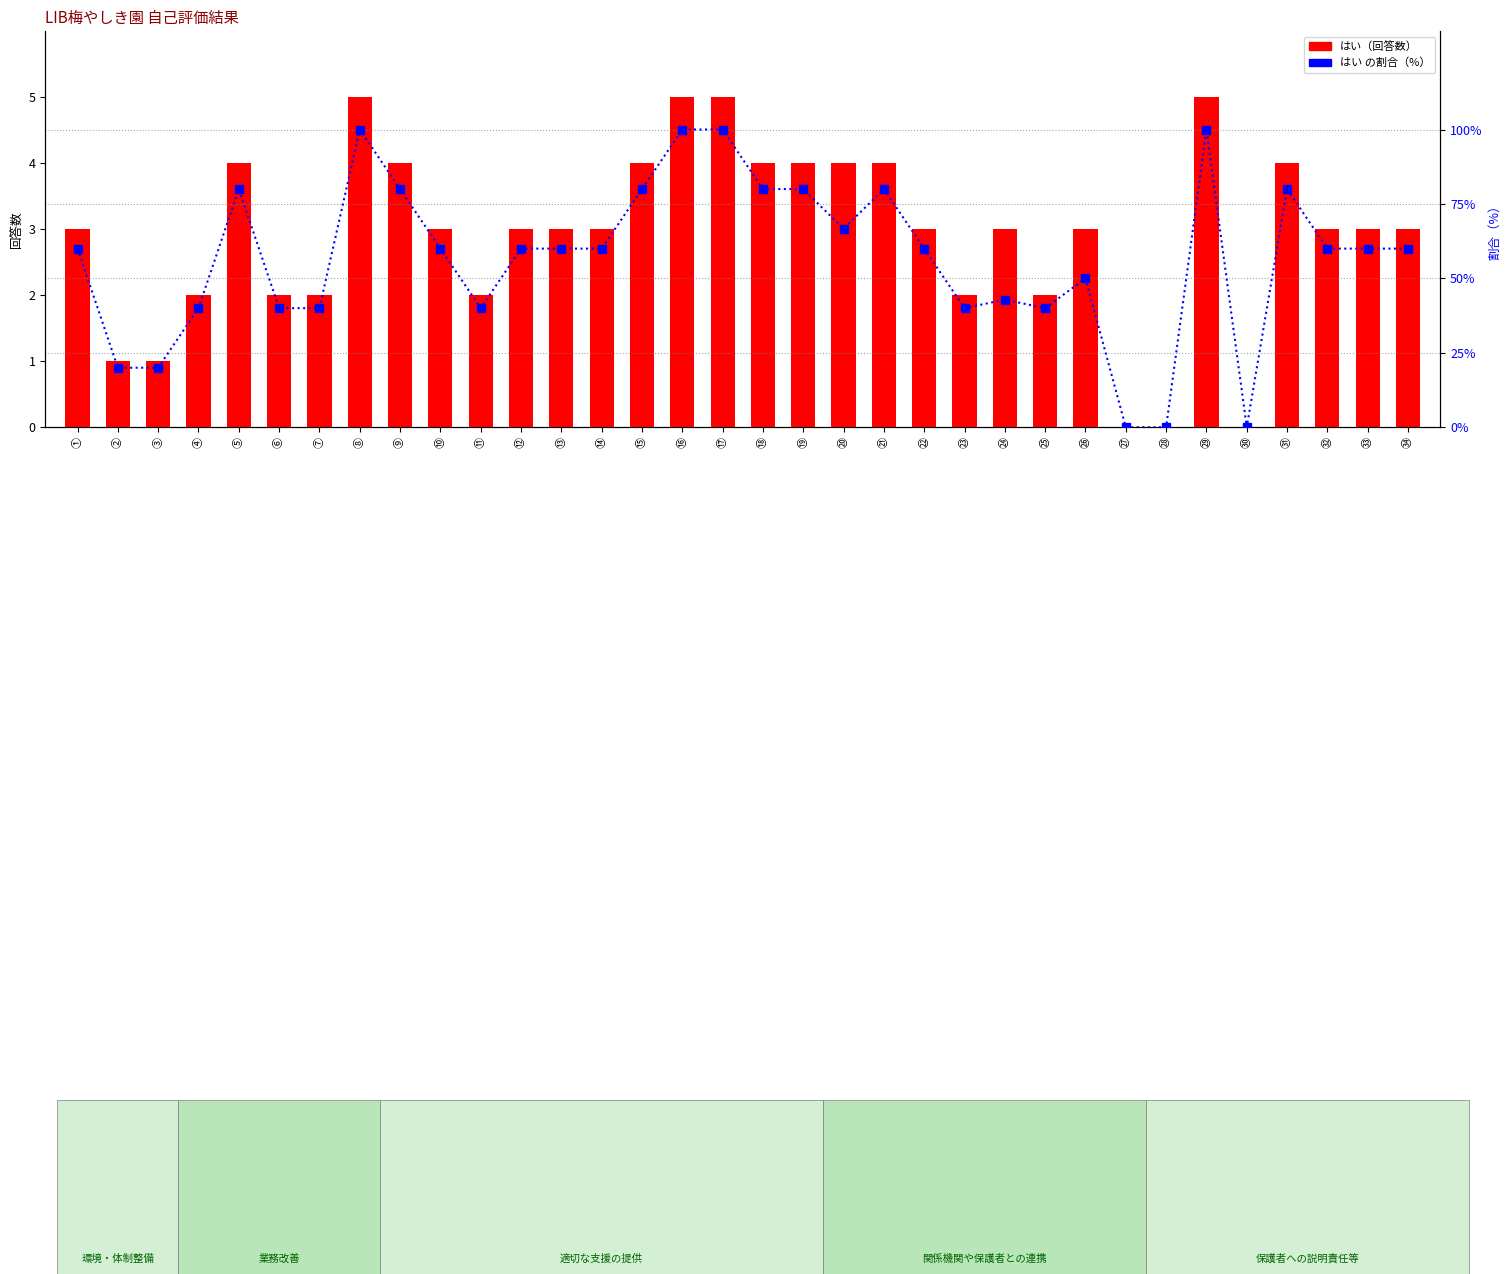

What is the total value across all series at ㉖?

53.0